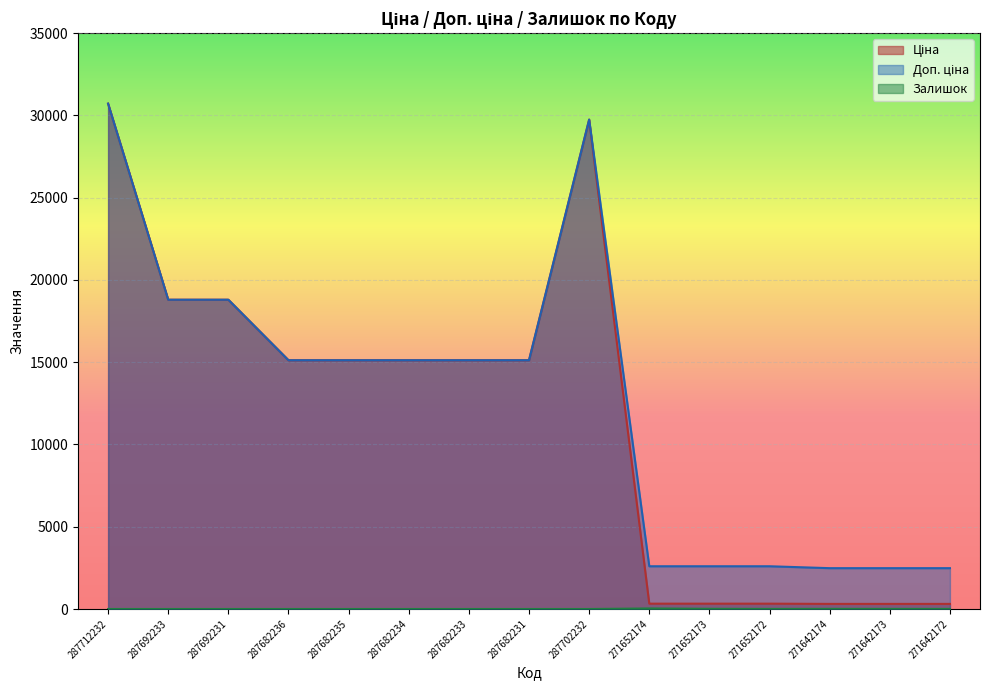

Does the chart display data point markers on the line(s)?

No